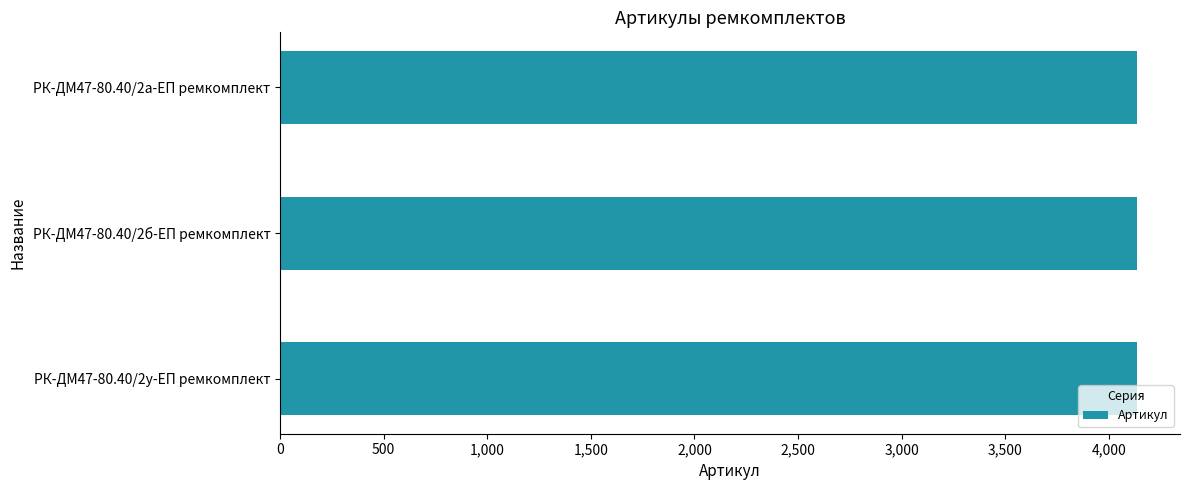

Is it true that the value at РК-ДМ47-80.40/2у-ЕП ремкомплект is 5417?

False